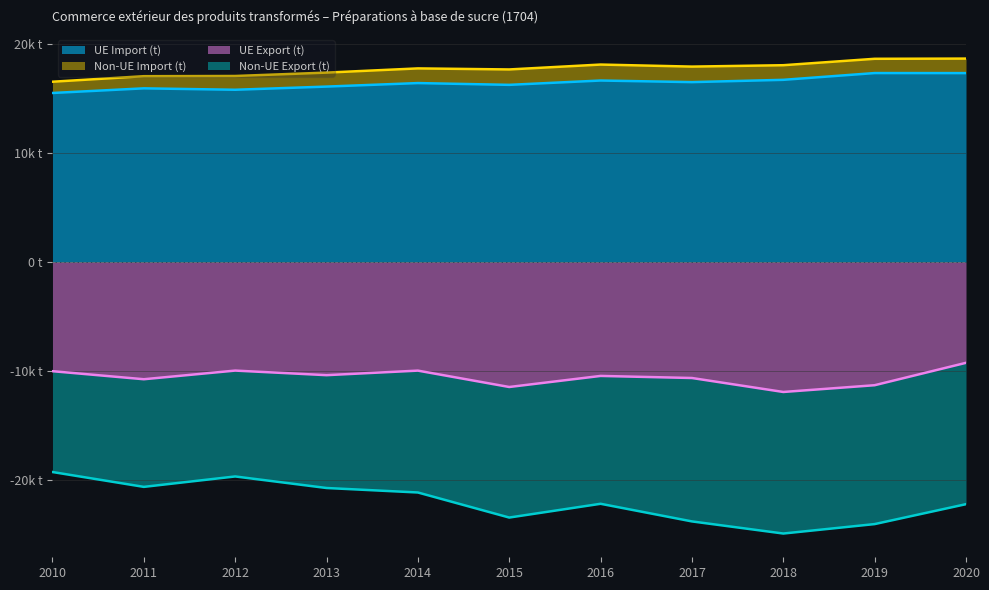

Where is UE Export (t) nearest to the value -10557?

2017